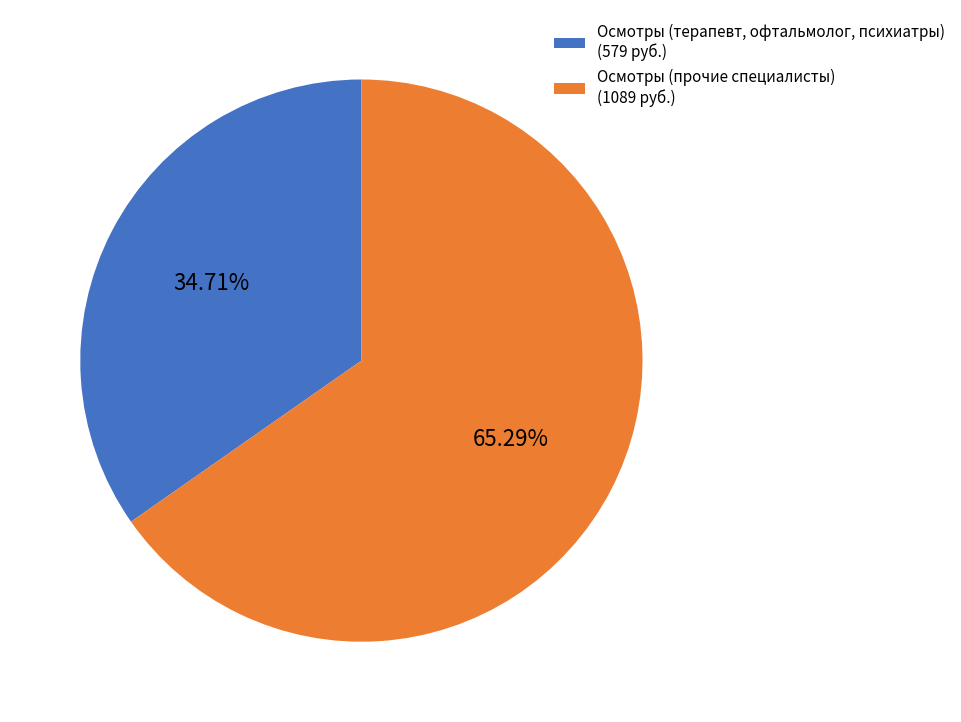

Between Осмотры (терапевт, офтальмолог, психиатры) (579 руб.) and Осмотры (прочие специалисты) (1089 руб.), which is larger?

Осмотры (прочие специалисты) (1089 руб.)